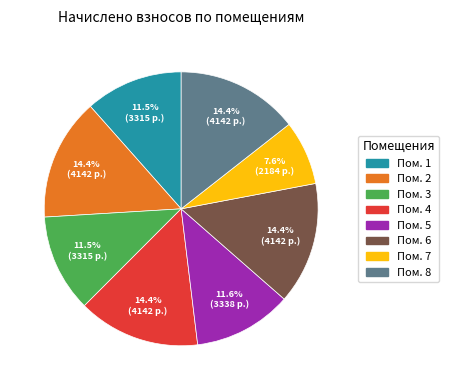

What is the total percentage of Пом. 3 and Пом. 7?

19.1%